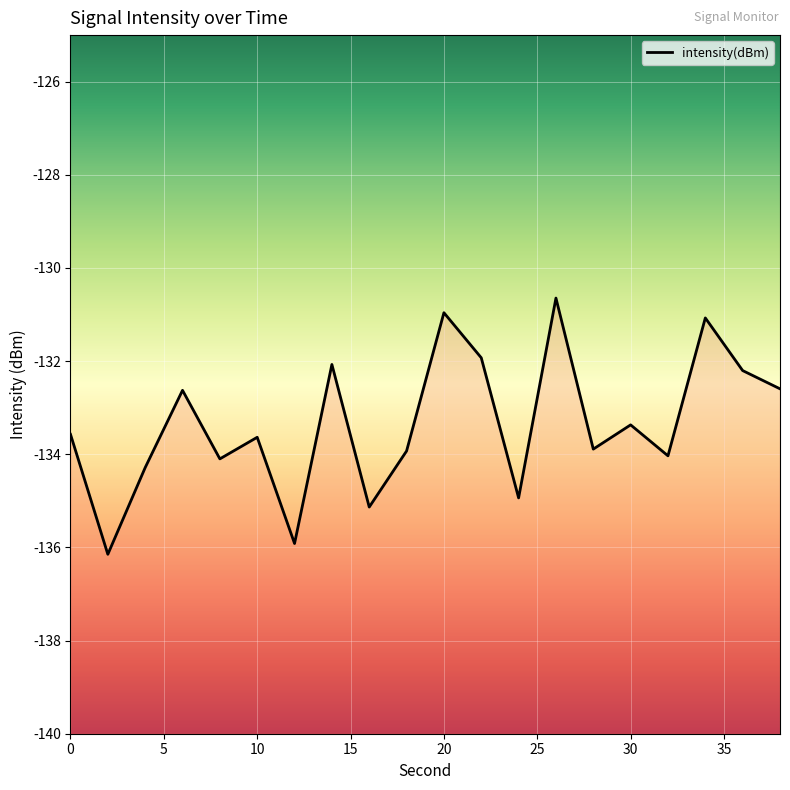

What is the difference between the maximum and minimum values?

5.5